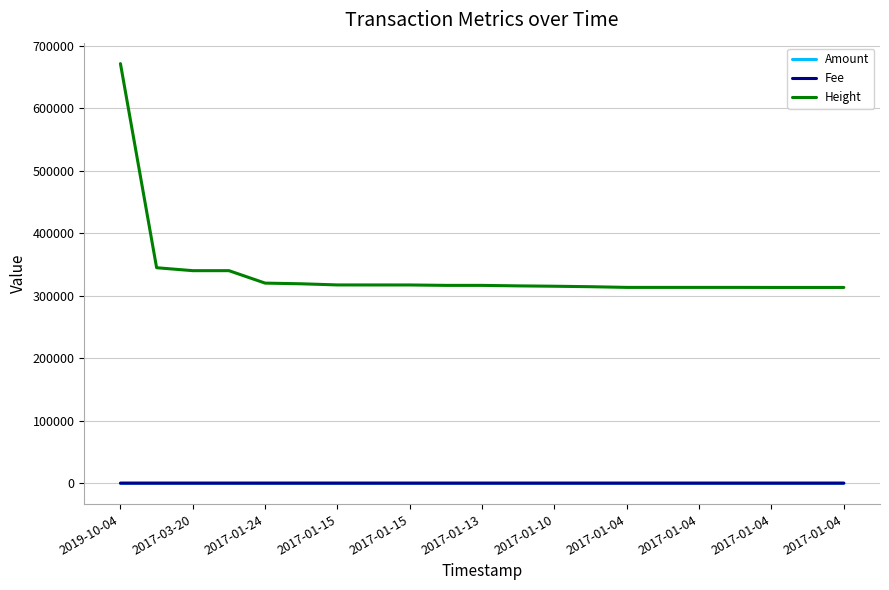

Which series has the widest spread of values?

Height